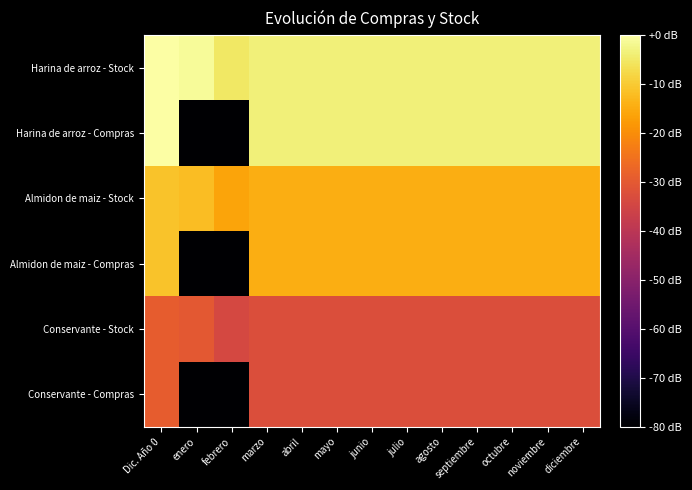

At which category does the chart reach its minimum across all series?

enero